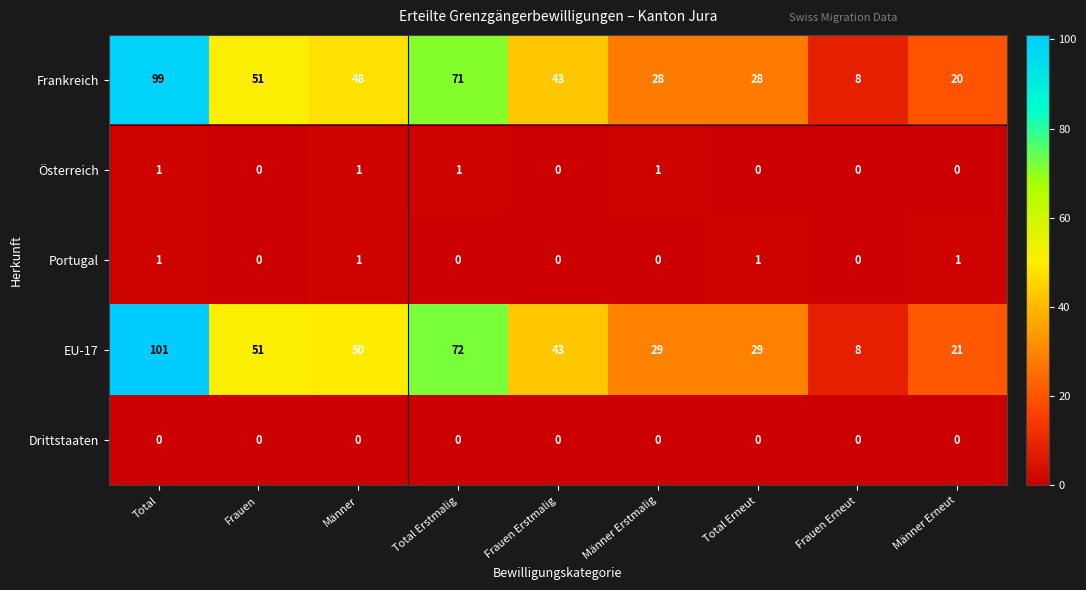

What is the average value of the Frankreich series?

44